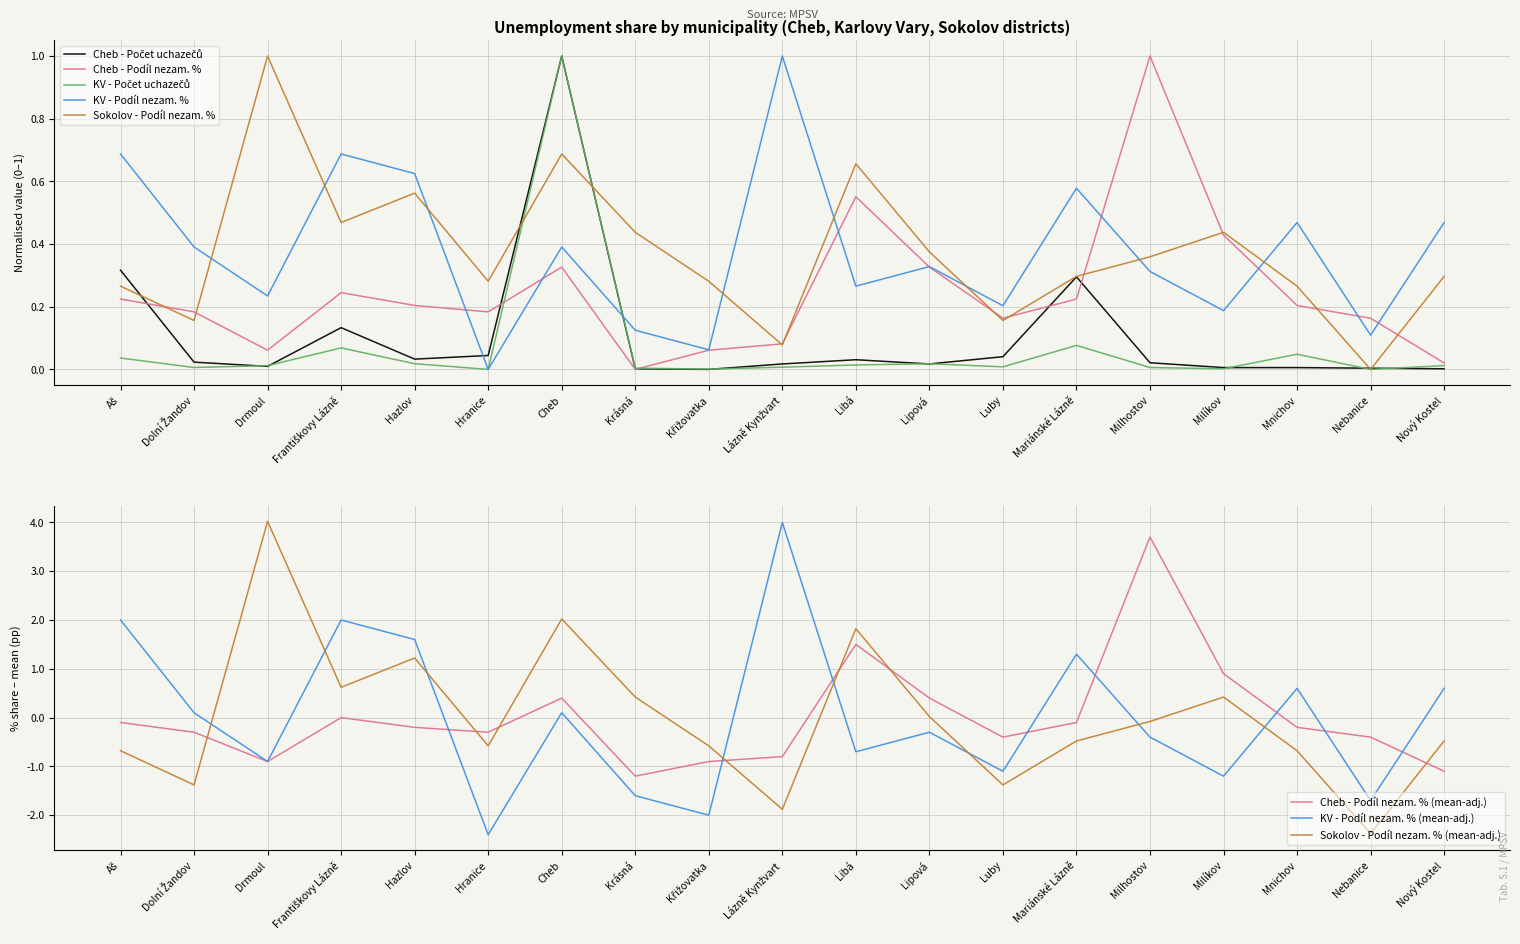

Between Drmoul and Křižovatka, which series saw the biggest shift?

Sokolov - Podíl nezam. %